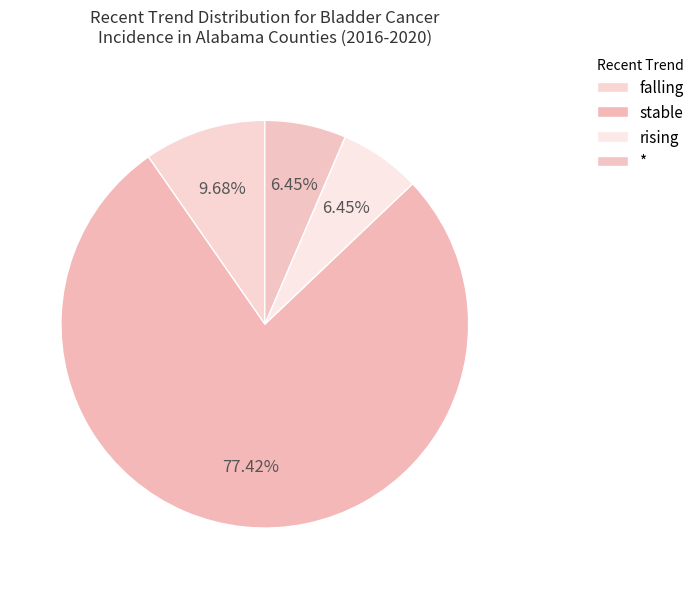

What is the change in value from stable to rising?

-22